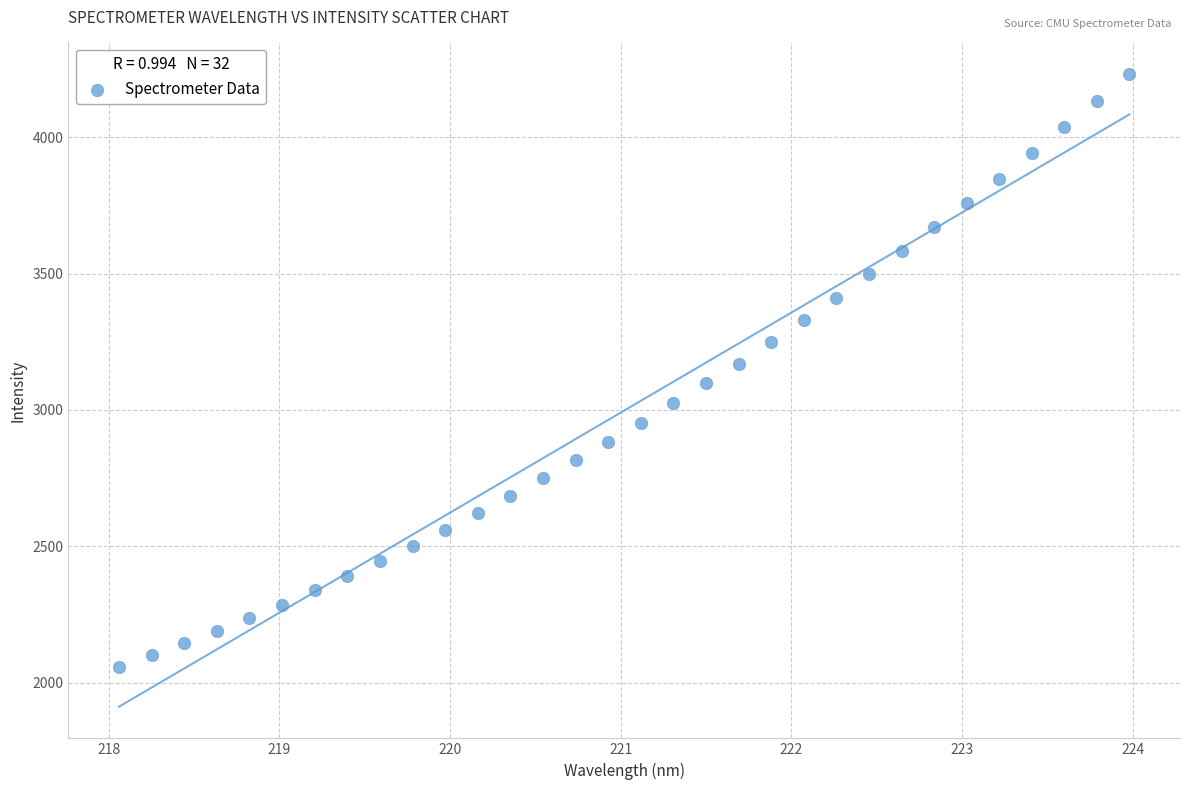

What is the range of Y values (max minus min)?

2176.8